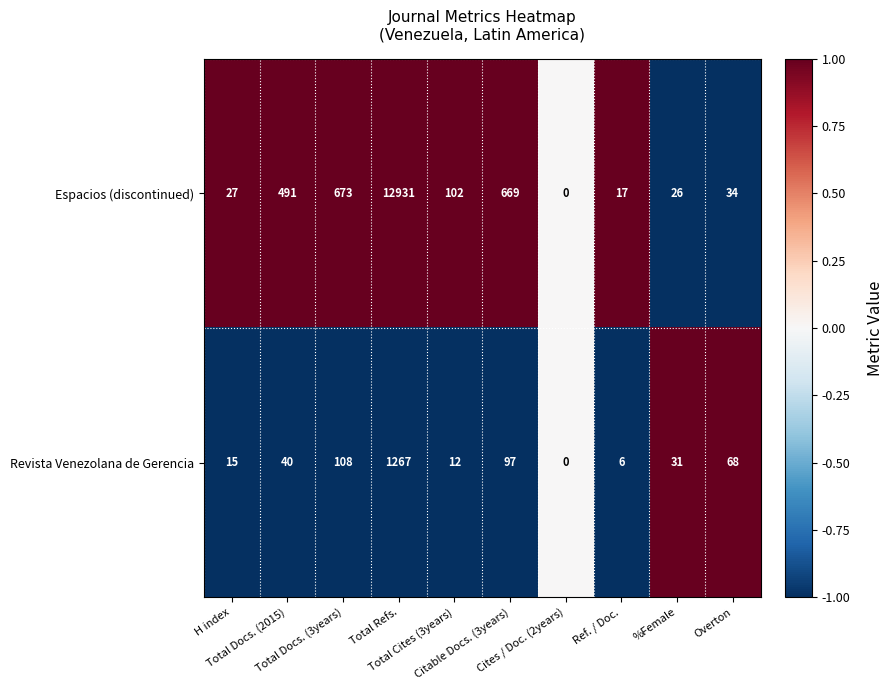

List the series in order of their peak value, highest first.

Espacios (discontinued), Revista Venezolana de Gerencia